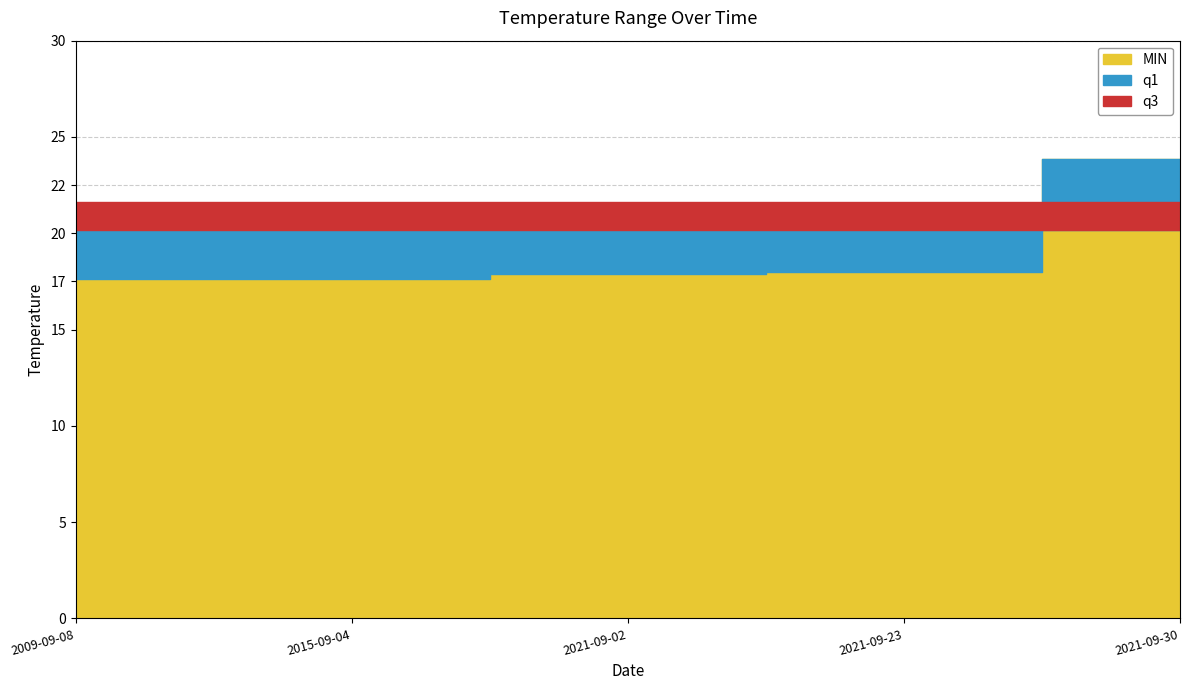

At how many categories does at least one series exceed 21?

5